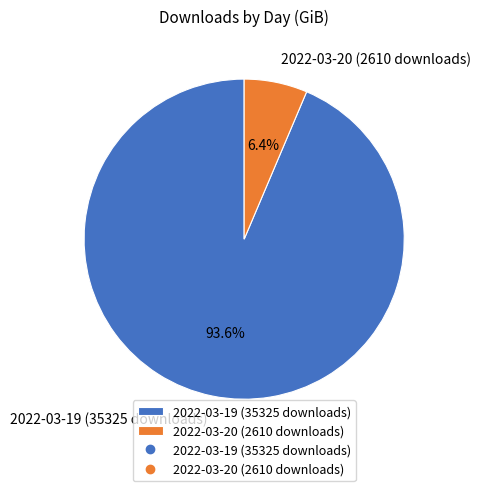

Does 2022-03-19 (35325 downloads) account for over 50% of the chart?

Yes